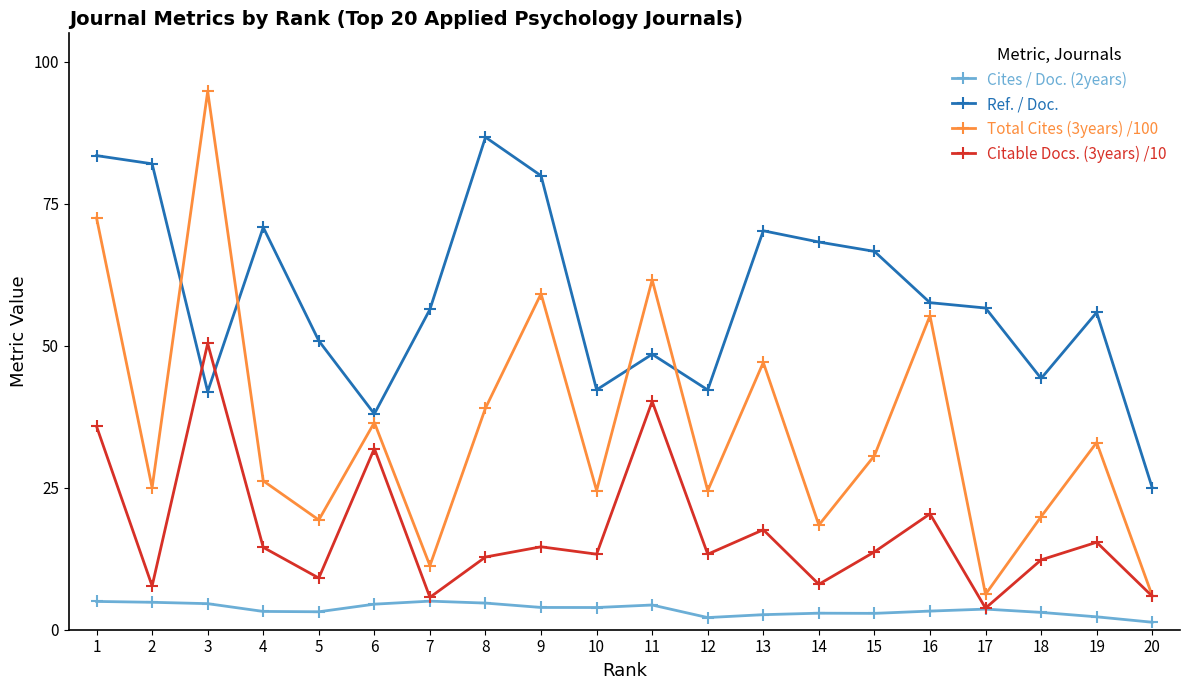

What is the value of the Citable Docs. (3years) /10 point at the 9th from the left?

14.6